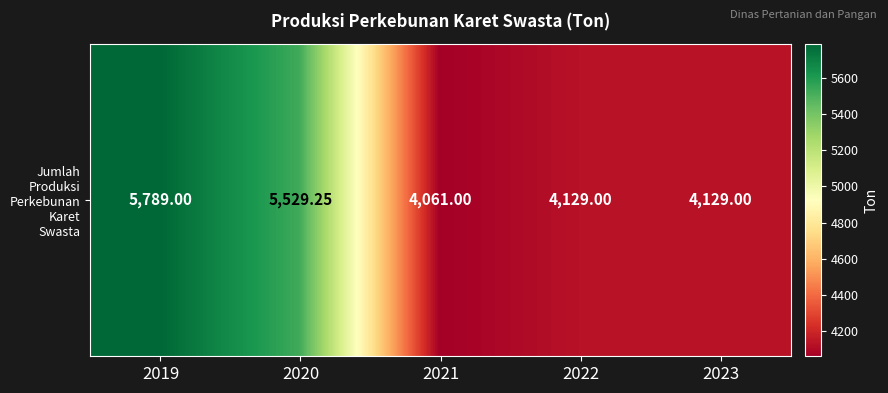

How many data points does each series have?

5